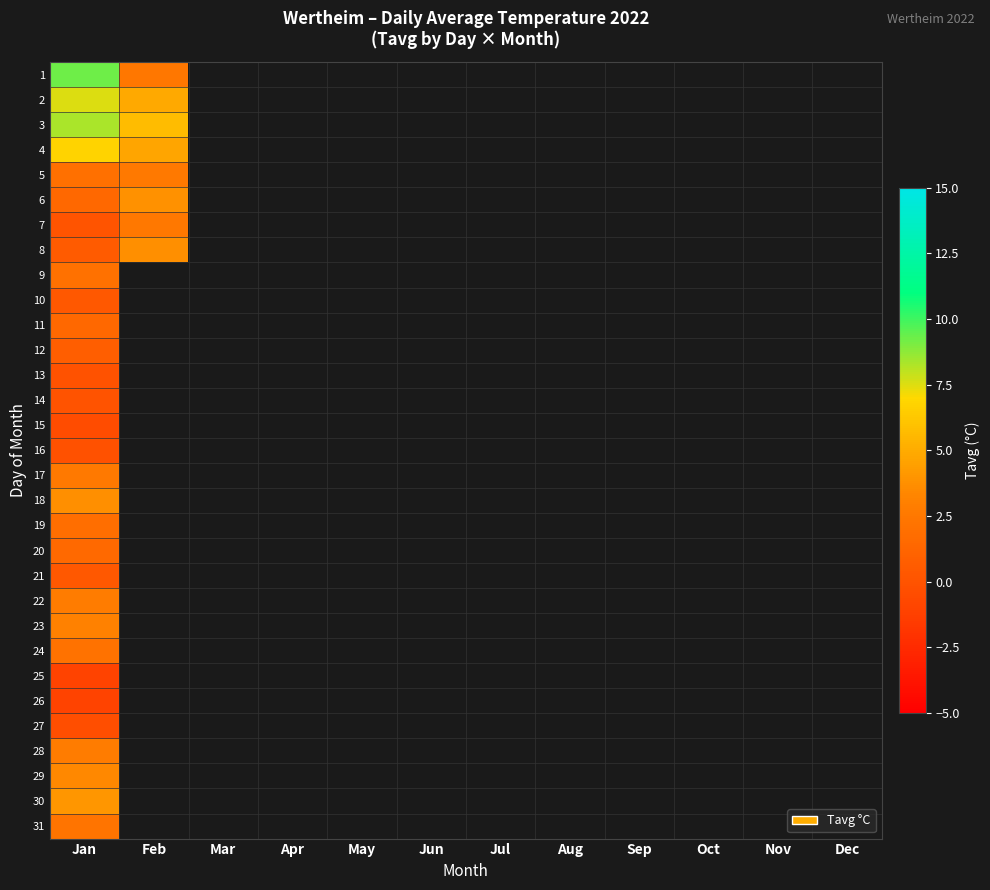

At which label does 18 reach its minimum?

Jan